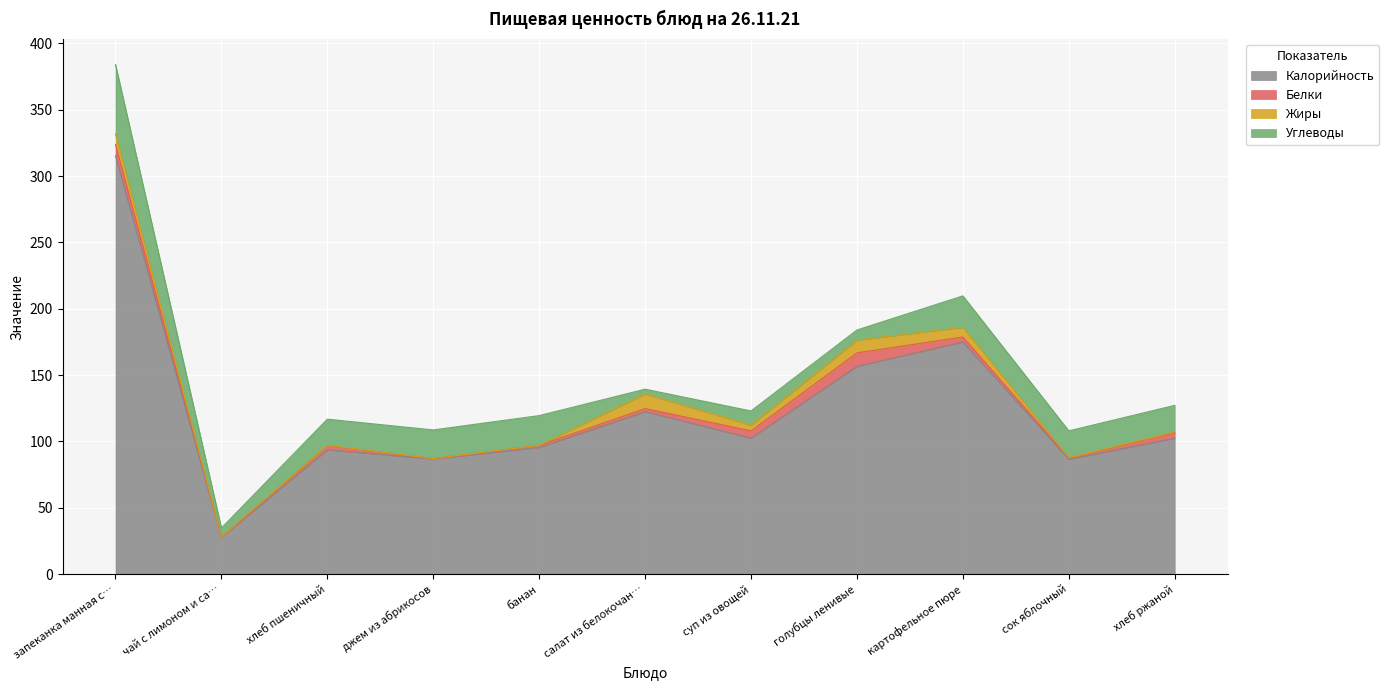

Is it true that Углеводы equals 10.7 at суп из овощей?

True